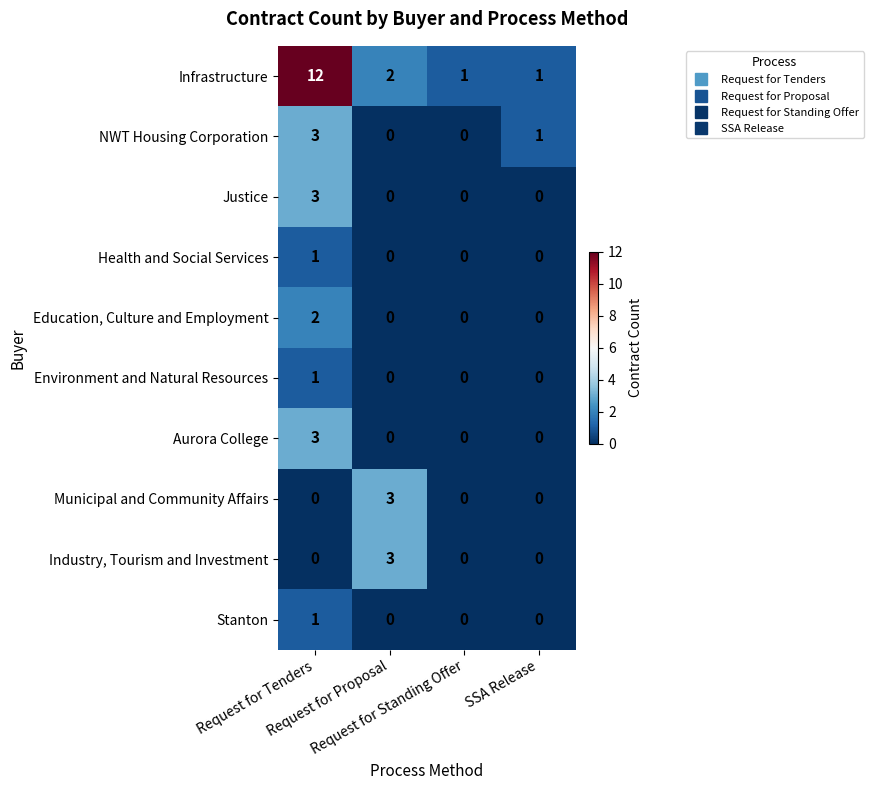

Count the Industry, Tourism and Investment values in the range 0 to 3.

4